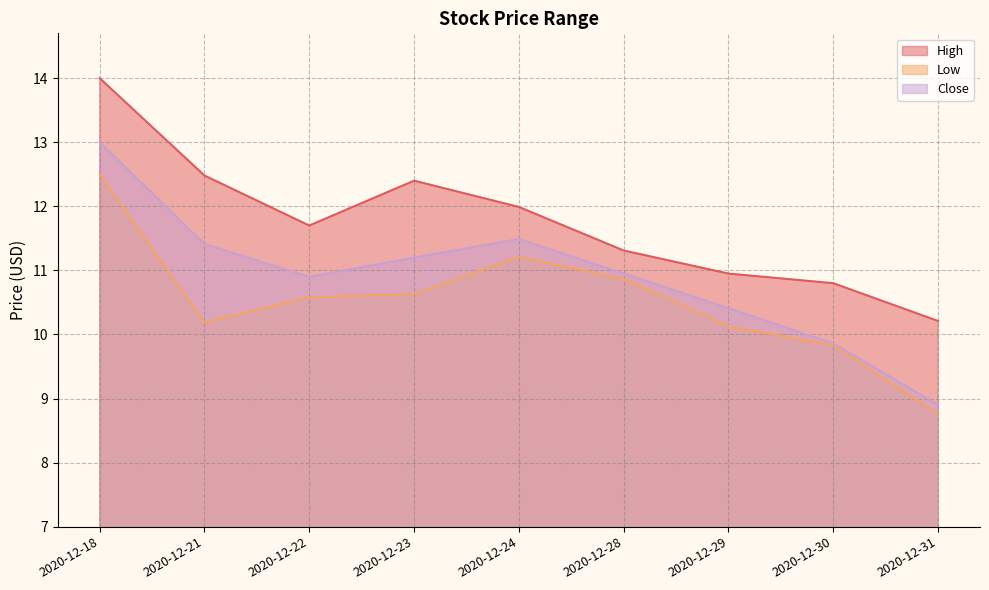

At which category does High reach its first local valley?

2020-12-22